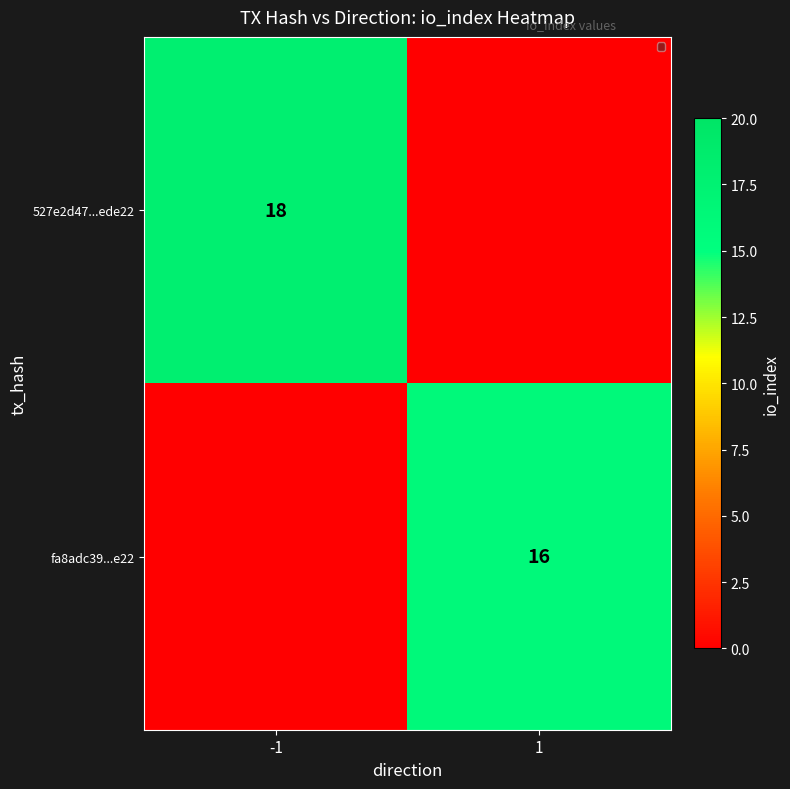

The value of 527e2d47...ede22 at -1 is 11. True or false?

False